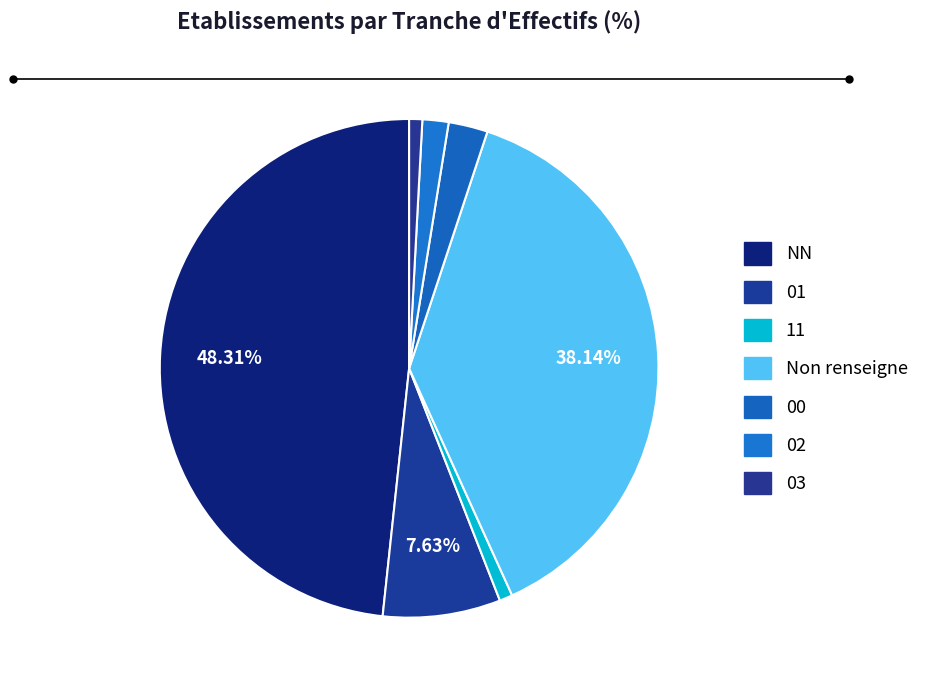

Which slice is the smallest?

11